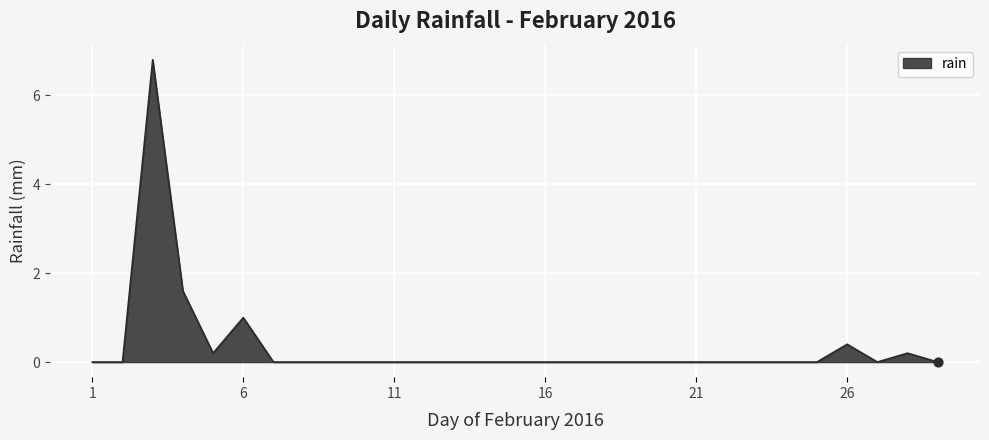

What is the maximum value shown in the chart?

6.8